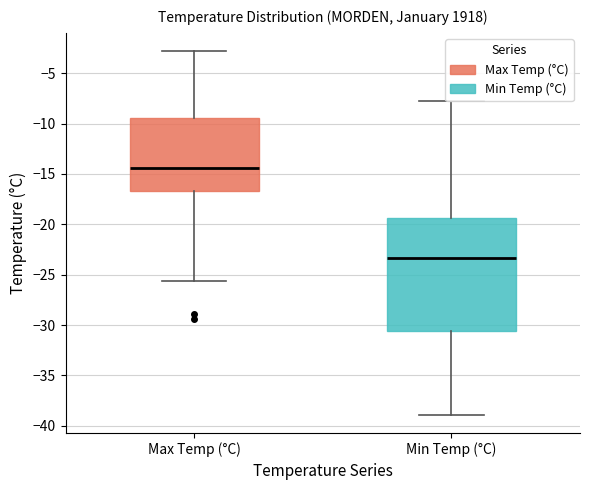

Reading left to right, read every box against the y-axis: the position of its median line, the range the box covers, and the ends of its whiskers. The values are not printed on the chart, so give them approximately, as read against the axis.

Max Temp (°C): median -14.5, box -16.5 to -9.5, whiskers -25.5 to -3.0
Min Temp (°C): median -23.5, box -30.5 to -19.5, whiskers -39.0 to -8.0